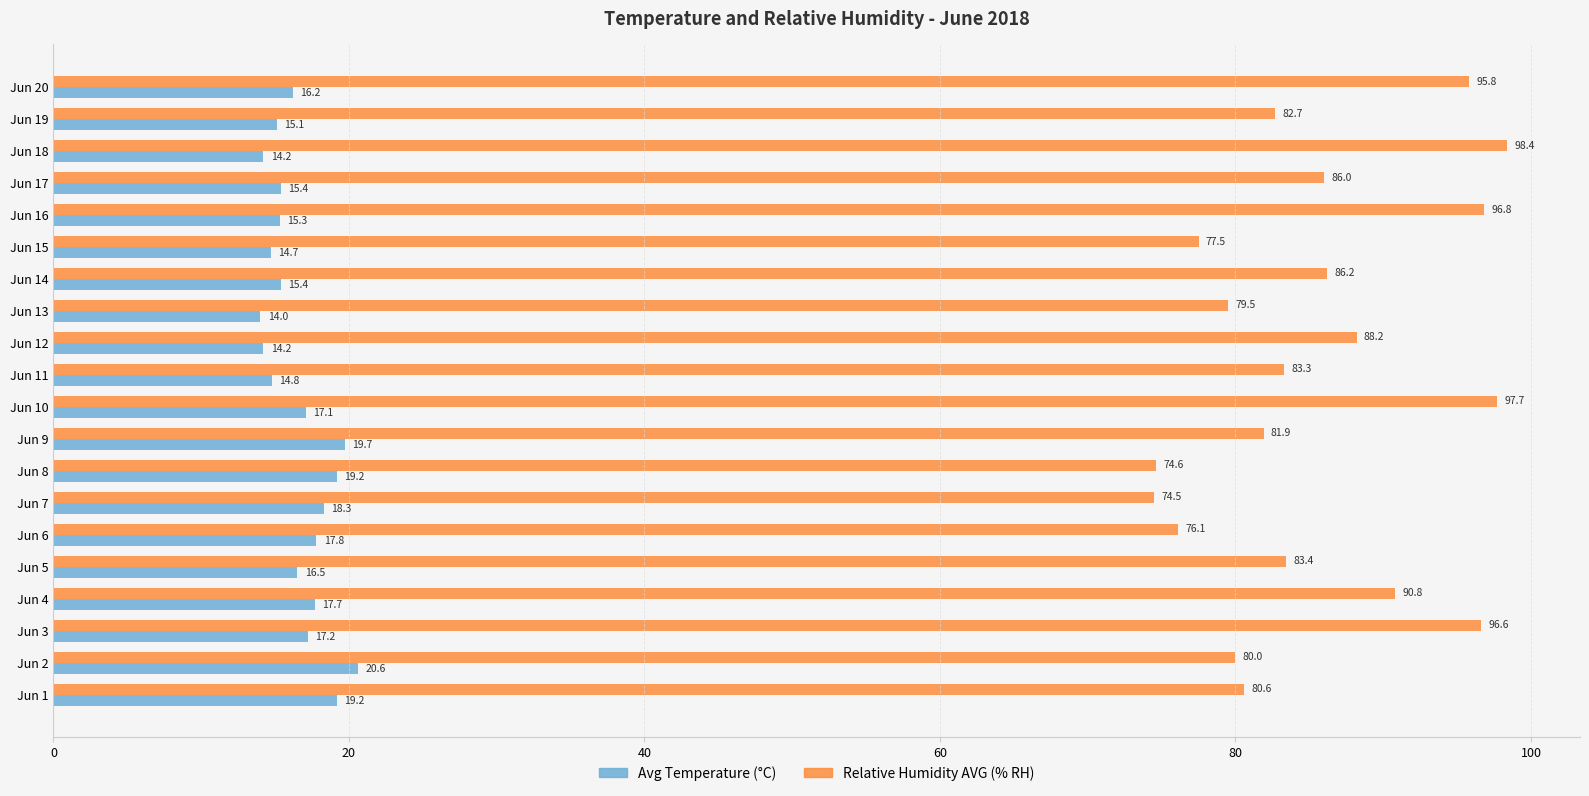

List the labels in order of Relative Humidity AVG (% RH) value, largest first.

Jun 18, Jun 10, Jun 16, Jun 3, Jun 20, Jun 4, Jun 12, Jun 14, Jun 17, Jun 5, Jun 11, Jun 19, Jun 9, Jun 1, Jun 2, Jun 13, Jun 15, Jun 6, Jun 8, Jun 7